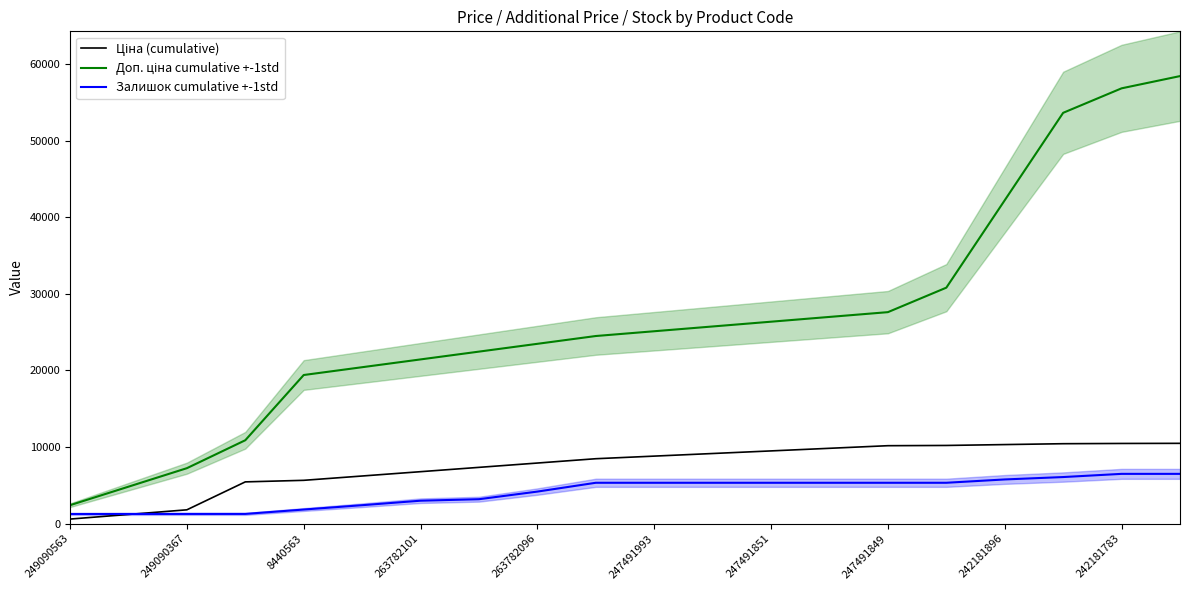

At how many categories does at least one series exceed 54435?

2